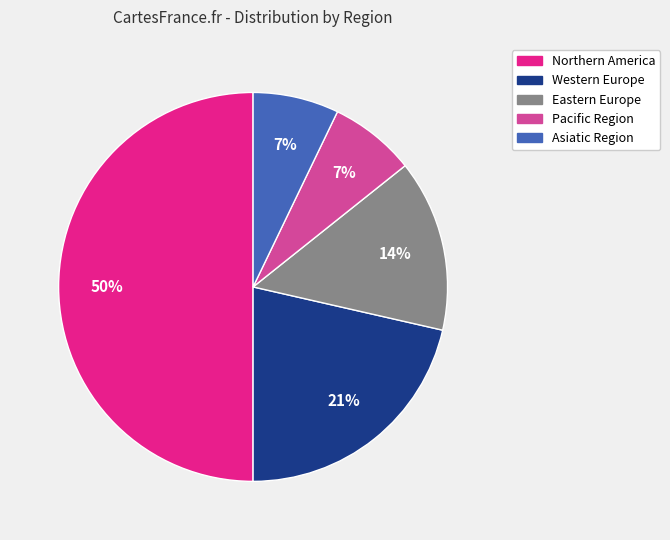

Does Western Europe account for over 50% of the chart?

No